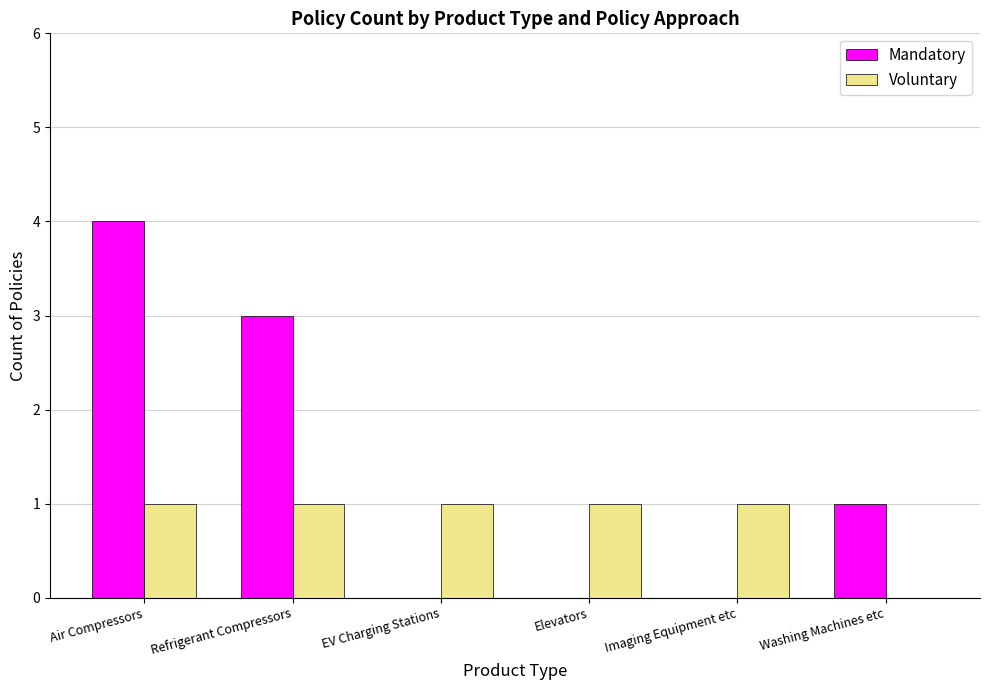

The value of Mandatory at Elevators is -2. True or false?

False